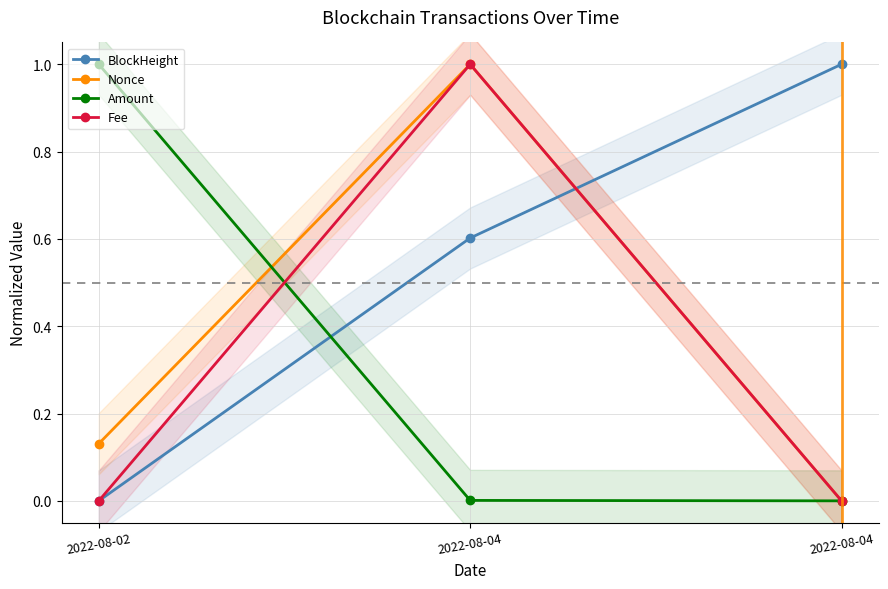

The value of Nonce at 2022-08-02 is 0.1. True or false?

True